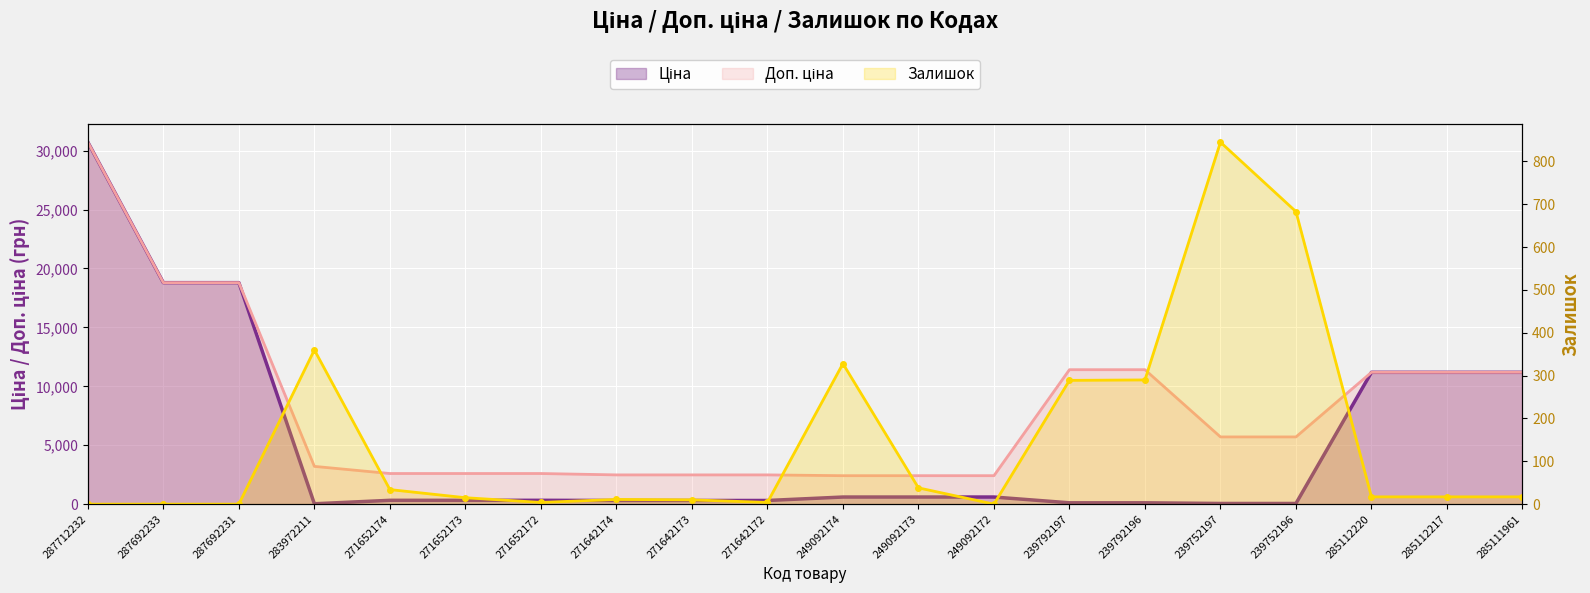

What is the highest value of the Ціна series?

30717.1